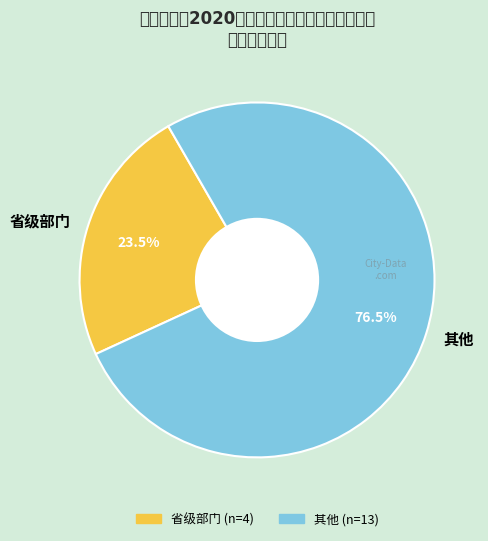

To the nearest percent, what is the average slice percentage?

50%